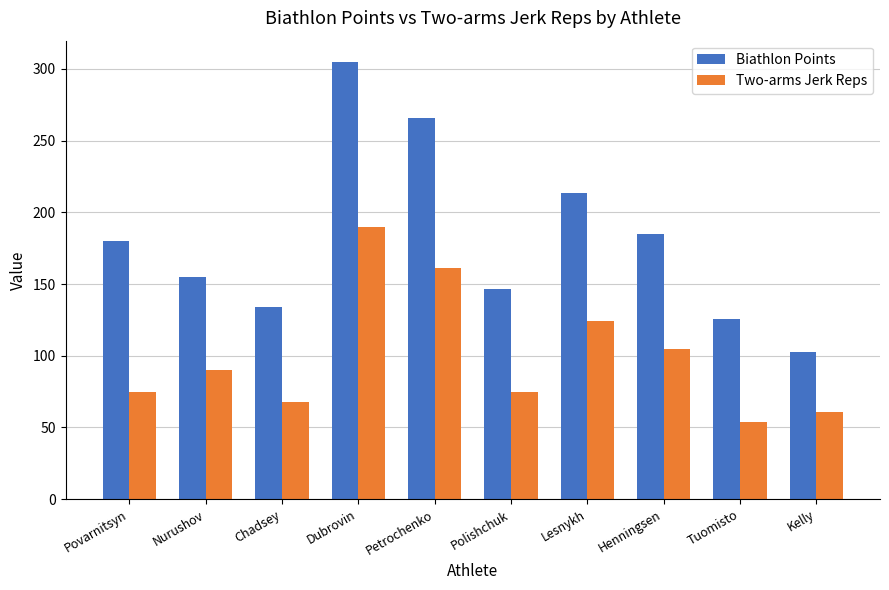

Is it true that Biathlon Points equals 180.0 at Povarnitsyn?

True